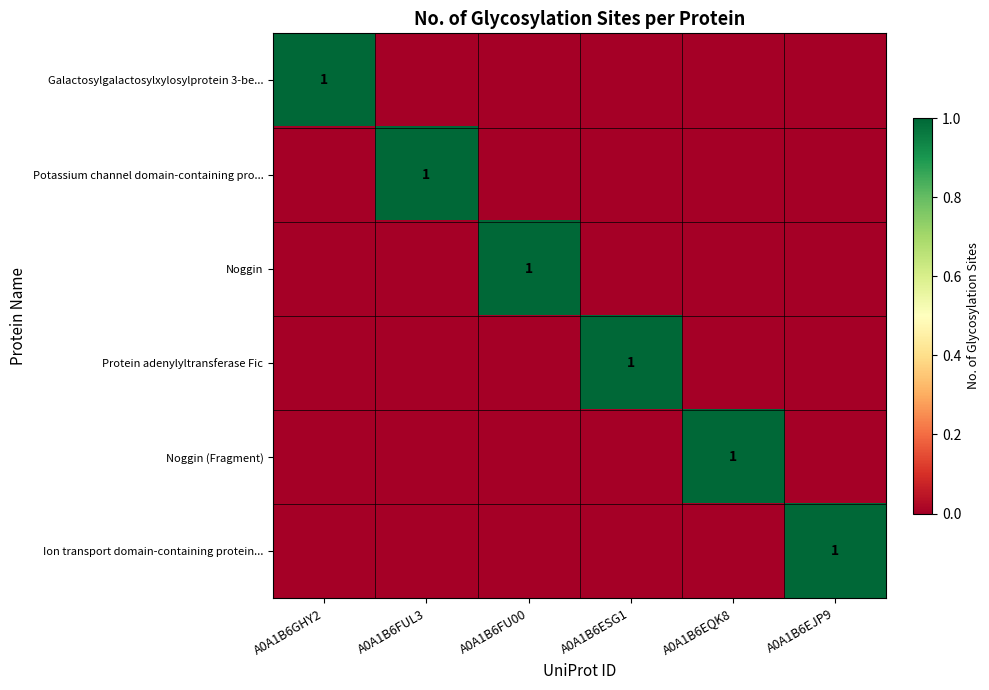

The value of Potassium channel domain-containing pro... at A0A1B6EQK8 is 0. True or false?

True